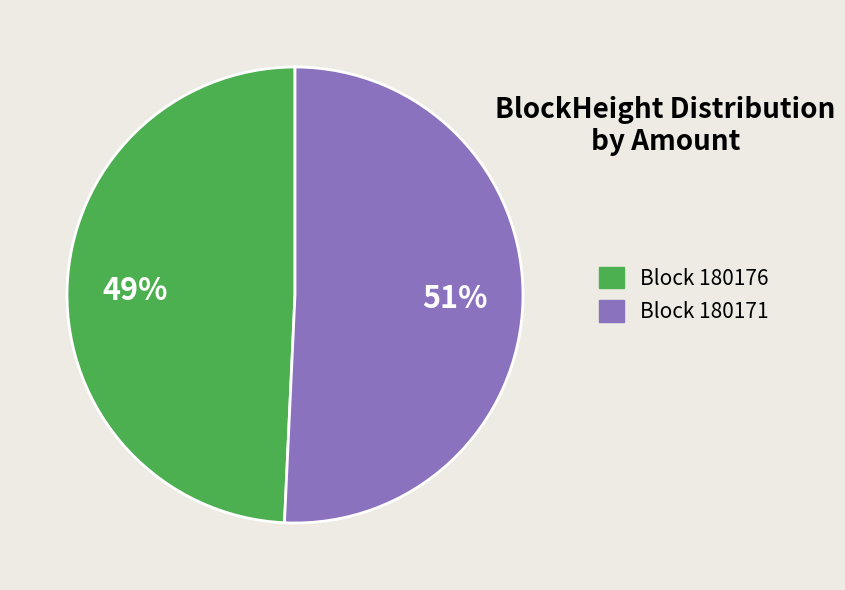

Is there any slice that represents more than half of the pie?

Yes